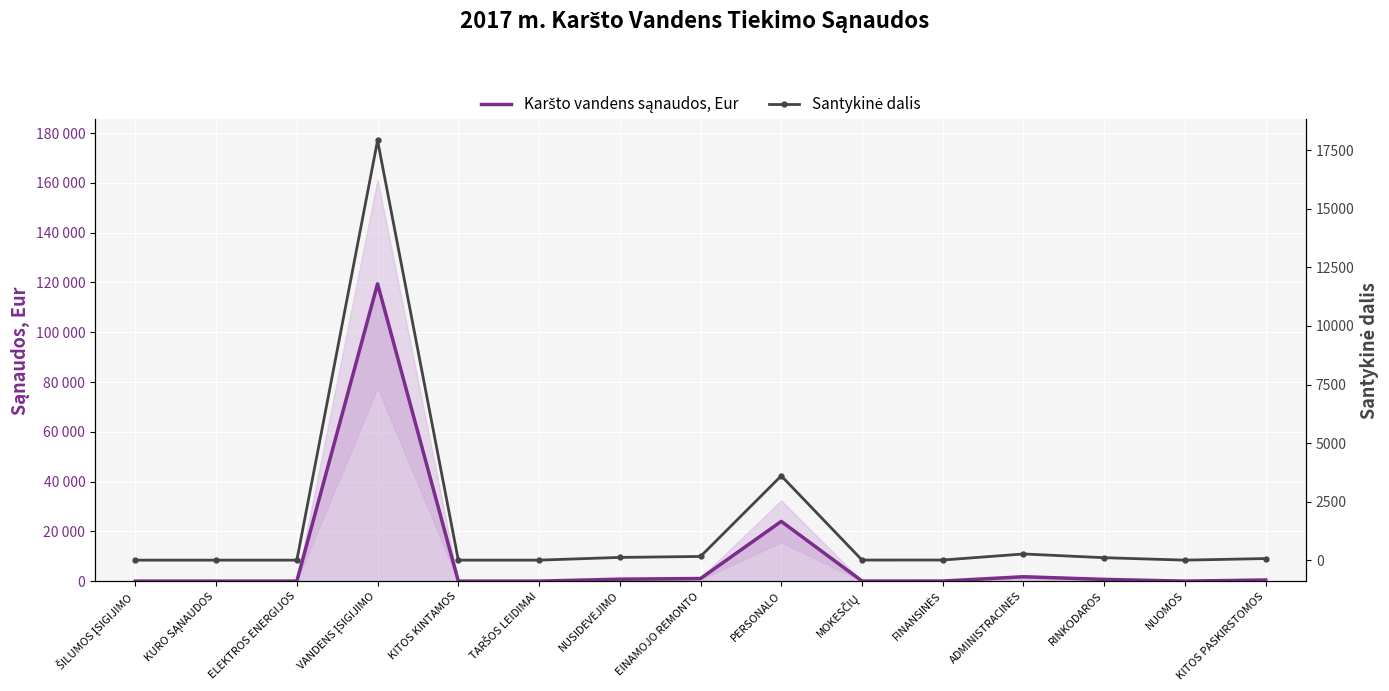

At which label is Karšto vandens sąnaudos, Eur closest to 59741?

PERSONALO